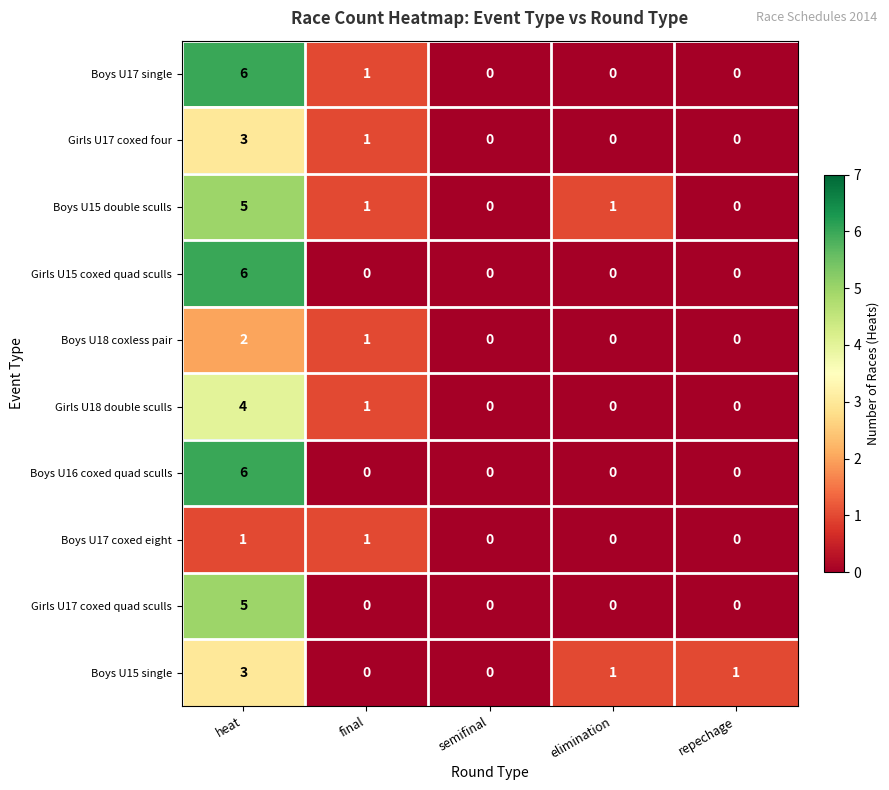

How many values in Boys U17 single are above zero?

2